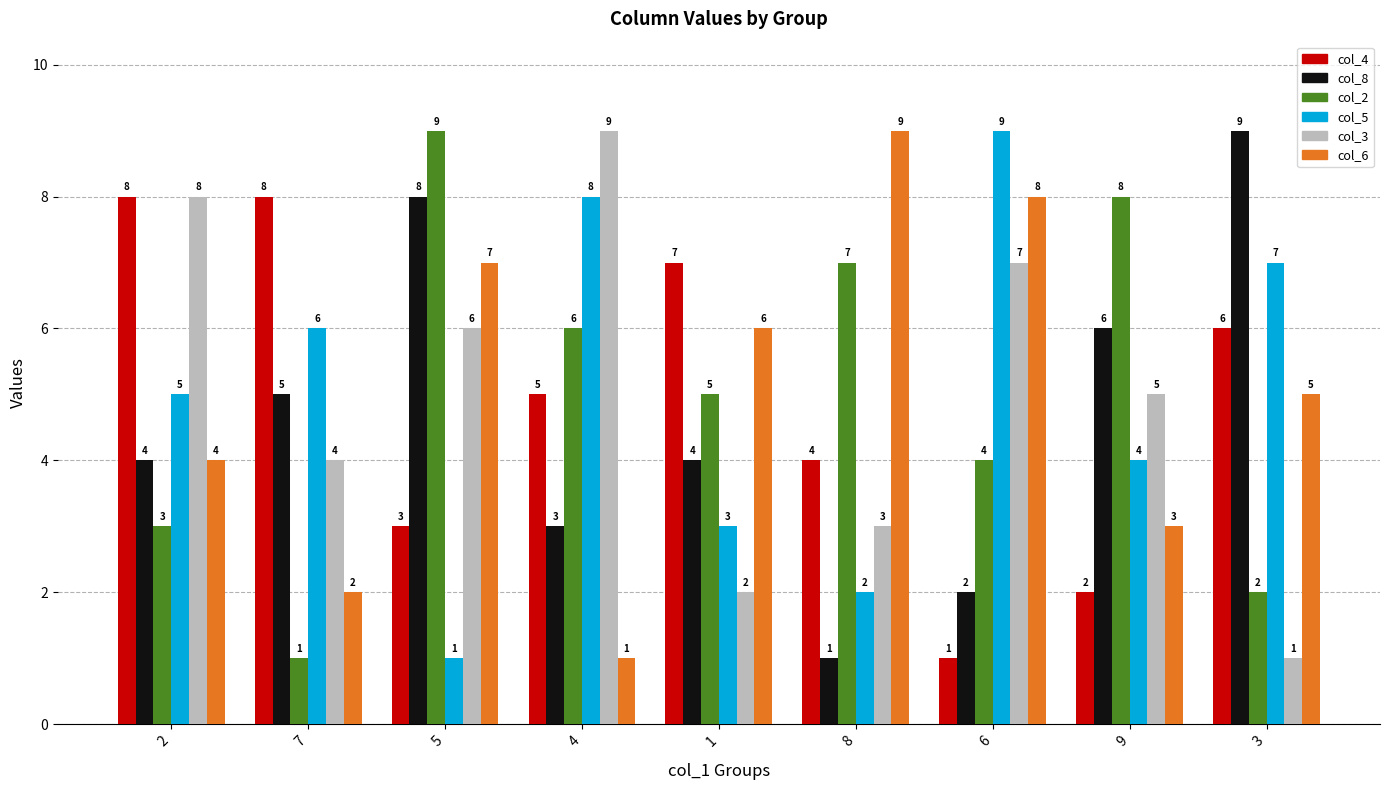

At 4, list the series in order from smallest to largest.

col_6, col_8, col_4, col_2, col_5, col_3